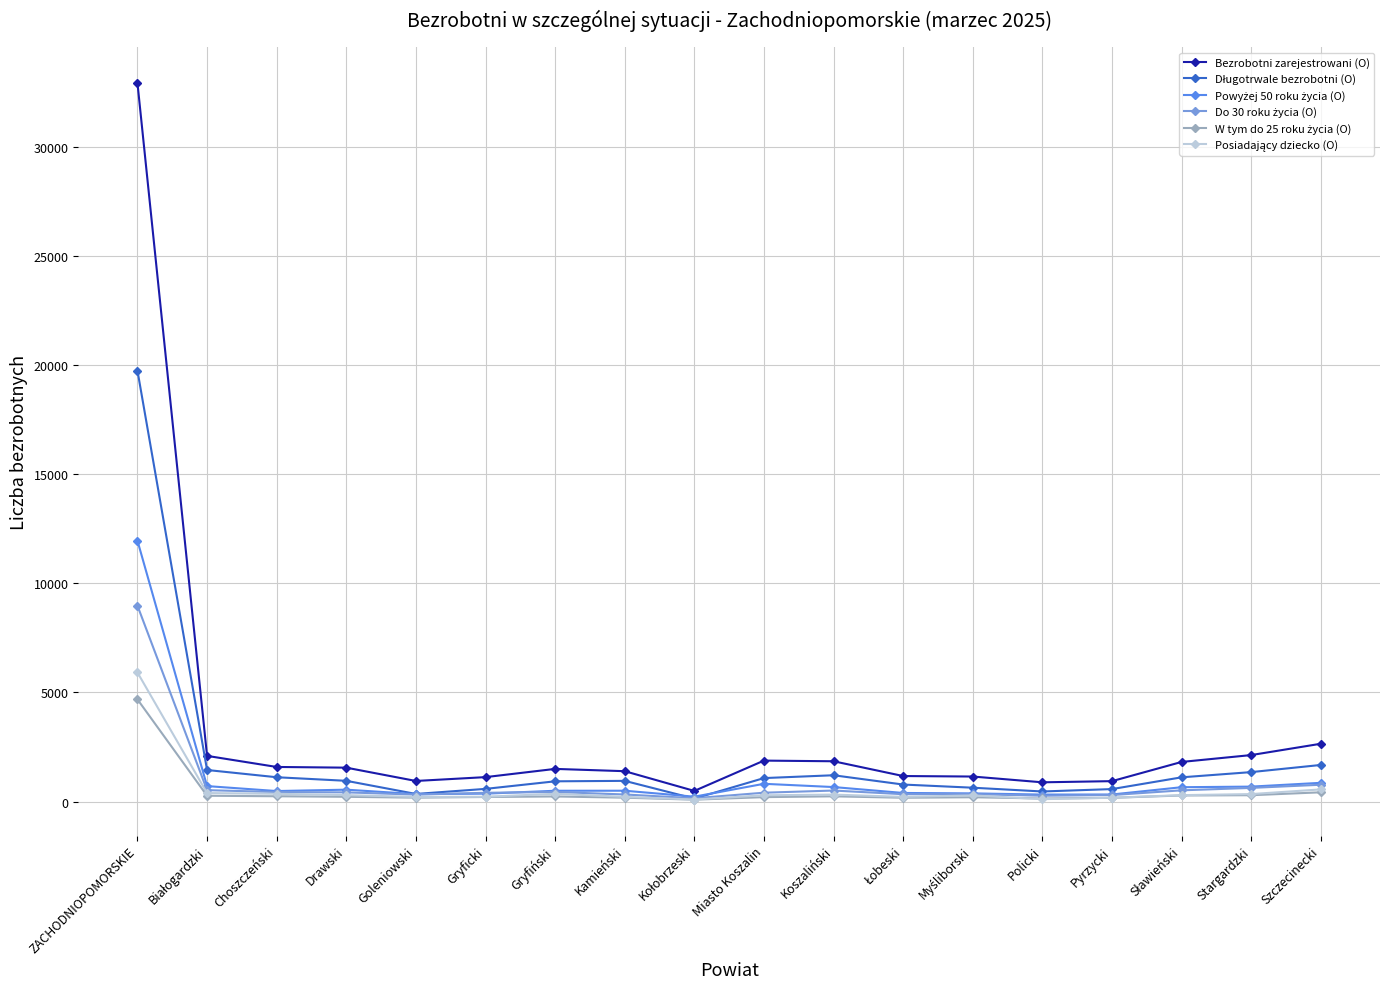

Where is Bezrobotni zarejestrowani (O) nearest to the value 16715?

Szczecinecki